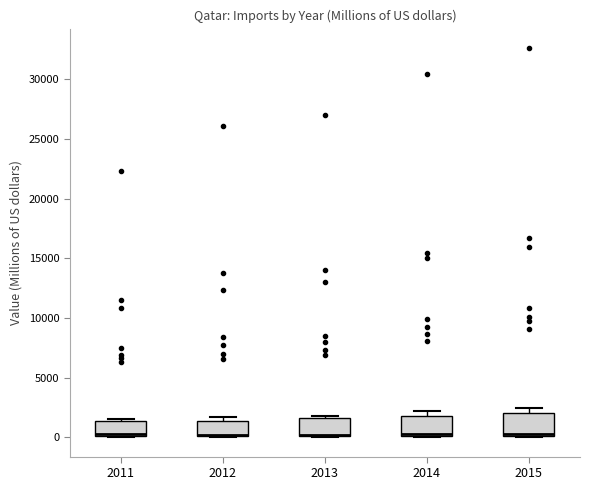

Reading left to right, read every box against the y-axis: the position of its median line, the range the box covers, and the ends of its whiskers. The values are not printed on the chart, so give them approximately, as read against the axis.

2011: median 0 (just above the box's lower edge), box 0 to 1500, whiskers 0 to 1500 (just above the box's upper edge)
2012: median 0 (just above the box's lower edge), box 0 to 1500, whiskers 0 to 1500 (just above the box's upper edge)
2013: median 0 (drawn on the box's lower edge), box 0 to 1500, whiskers 0 to 2000
2014: median 500, box 0 to 2000, whiskers 0 to 2000 (just above the box's upper edge)
2015: median 500, box 0 to 2000, whiskers 0 to 2500